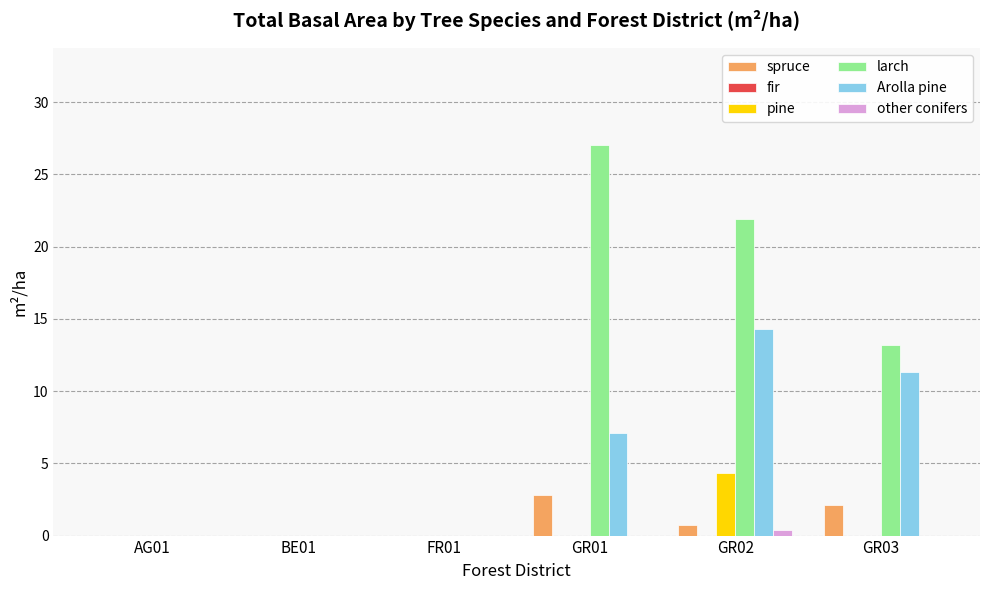

At which category is the sum across all series the highest?

GR02